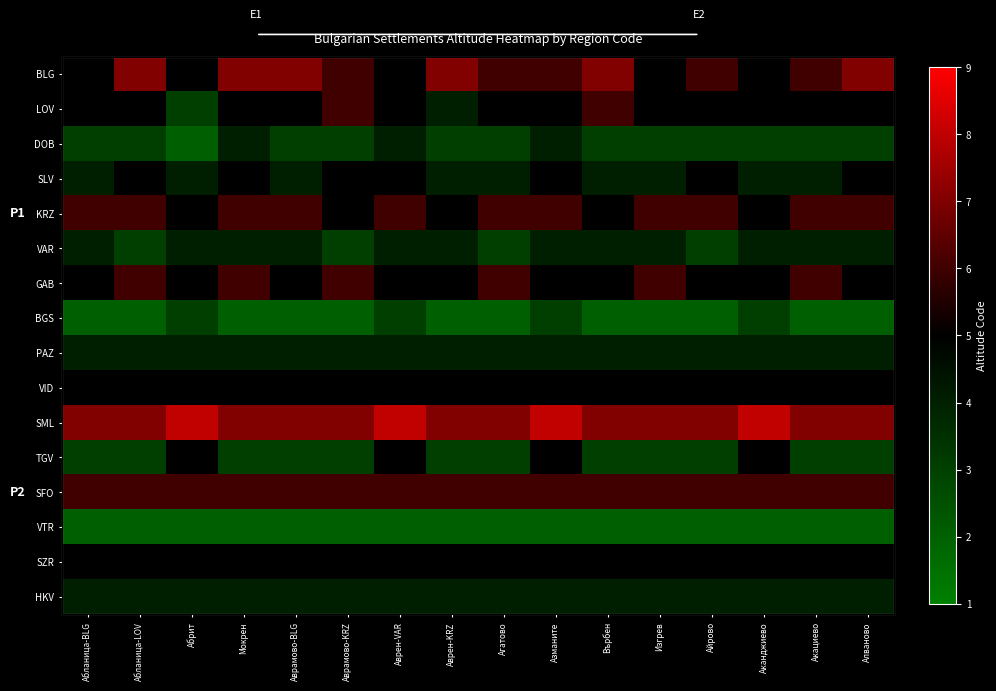

True or false: PAZ has a value of 4 at Аврамово-BLG.

True